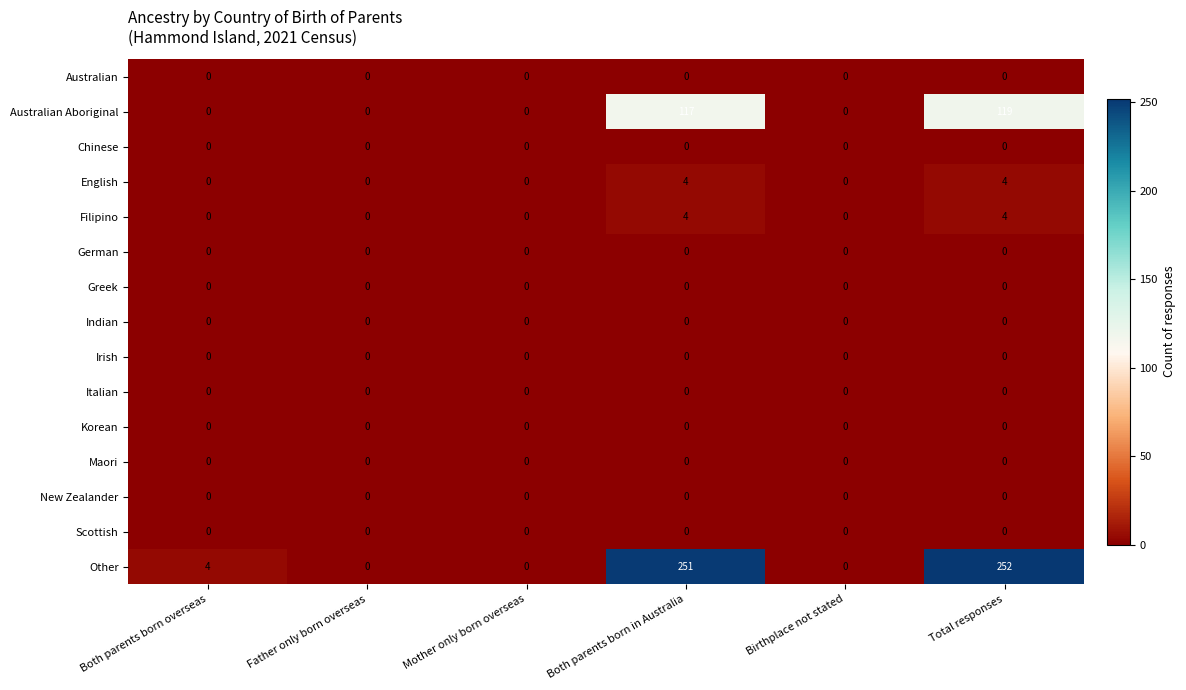

Count the number of data series in this chart.

15